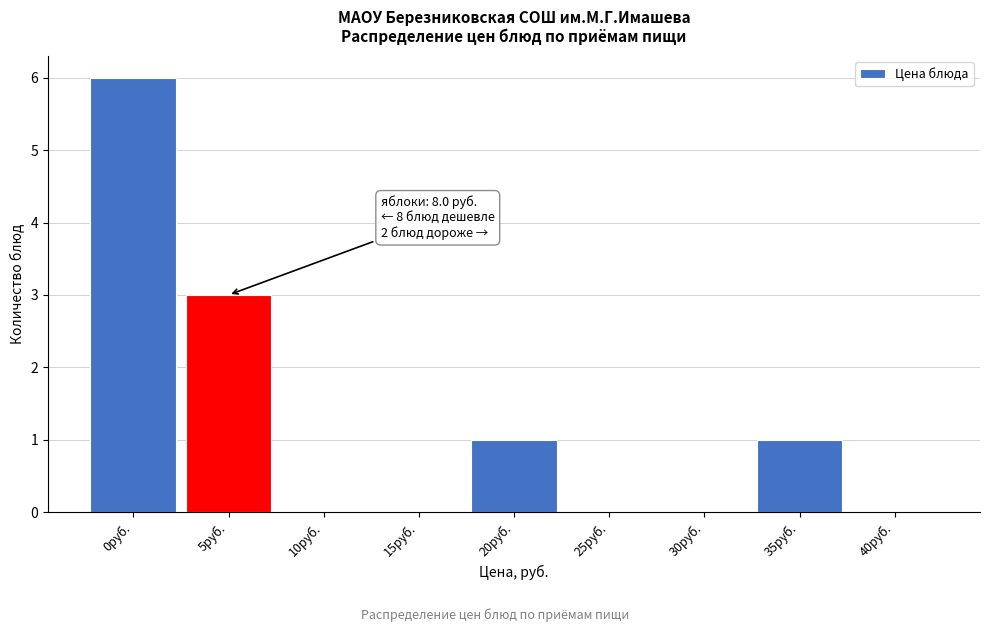

Reading left to right, extract all data points from this chart.

0руб.=6	5руб.=3	10руб.=0	15руб.=0	20руб.=1	25руб.=0	30руб.=0	35руб.=1	40руб.=0